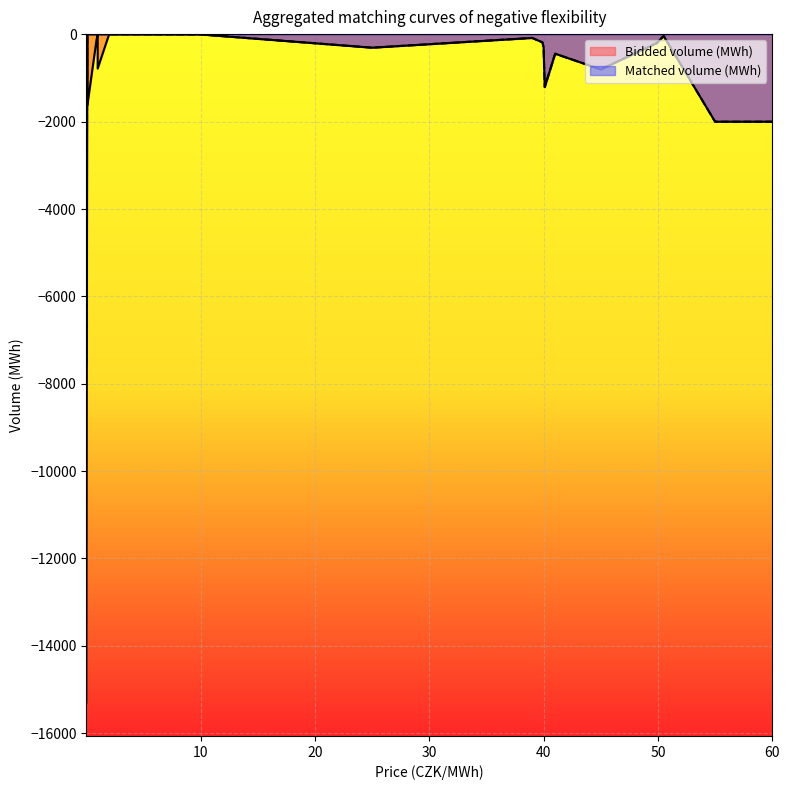

Is the value of Bidded volume (MWh) at 50.5 greater than the value of Matched volume (MWh) at 45.0?

Yes